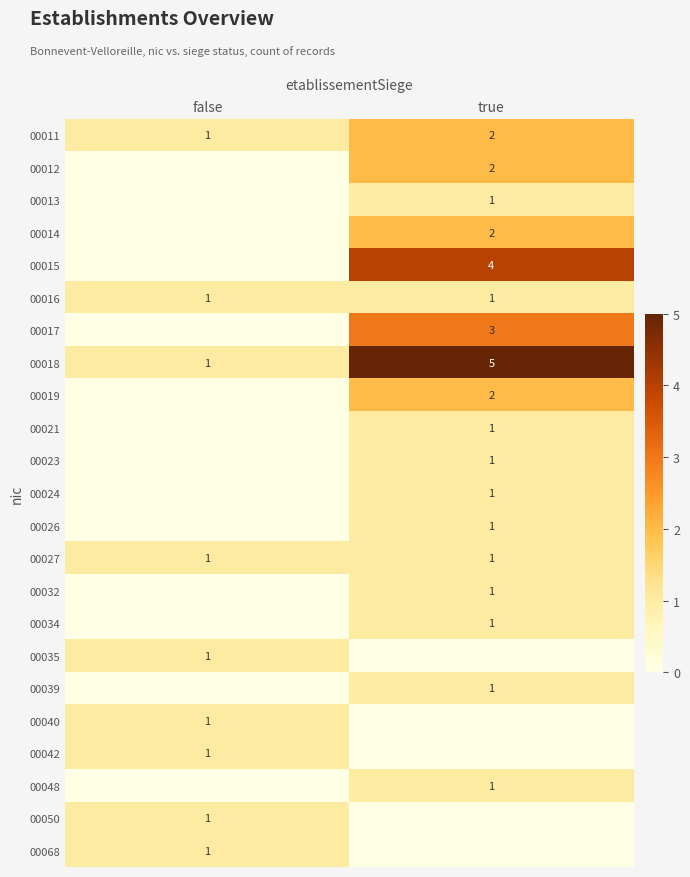

The 00040 series shows 1 at false. True or false?

True